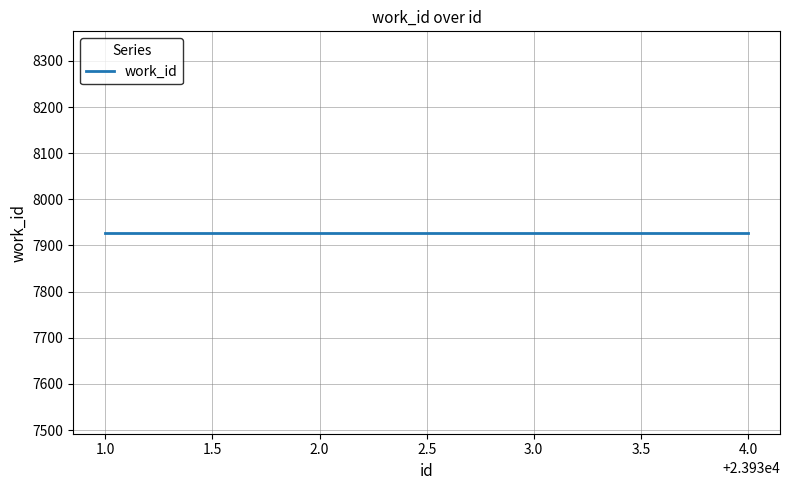

True or false: id and work_id intersect in this chart.

False